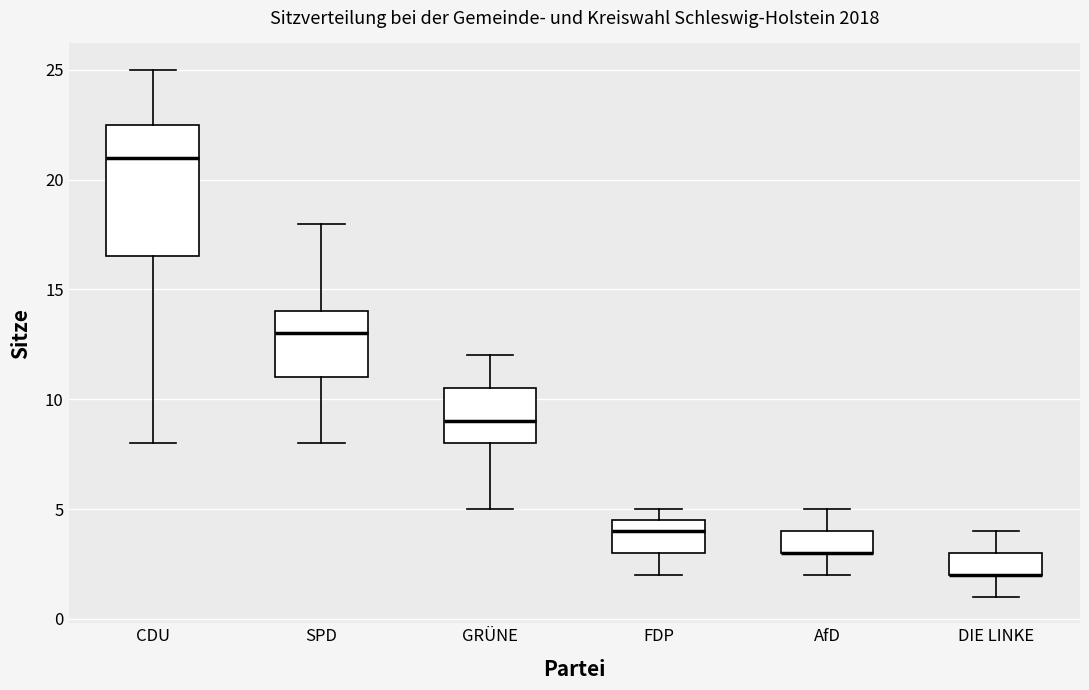

Reading left to right, read every box against the y-axis: the position of its median line, the range the box covers, and the ends of its whiskers. The values are not printed on the chart, so give them approximately, as read against the axis.

CDU: median 21.0, box 16.5 to 22.5, whiskers 8.0 to 25.0
SPD: median 13.0, box 11.0 to 14.0, whiskers 8.0 to 18.0
GRÜNE: median 9.0, box 8.0 to 10.5, whiskers 5.0 to 12.0
FDP: median 4.0, box 3.0 to 4.5, whiskers 2.0 to 5.0
AfD: median 3.0 (drawn on the box's lower edge), box 3.0 to 4.0, whiskers 2.0 to 5.0
DIE LINKE: median 2.0 (drawn on the box's lower edge), box 2.0 to 3.0, whiskers 1.0 to 4.0